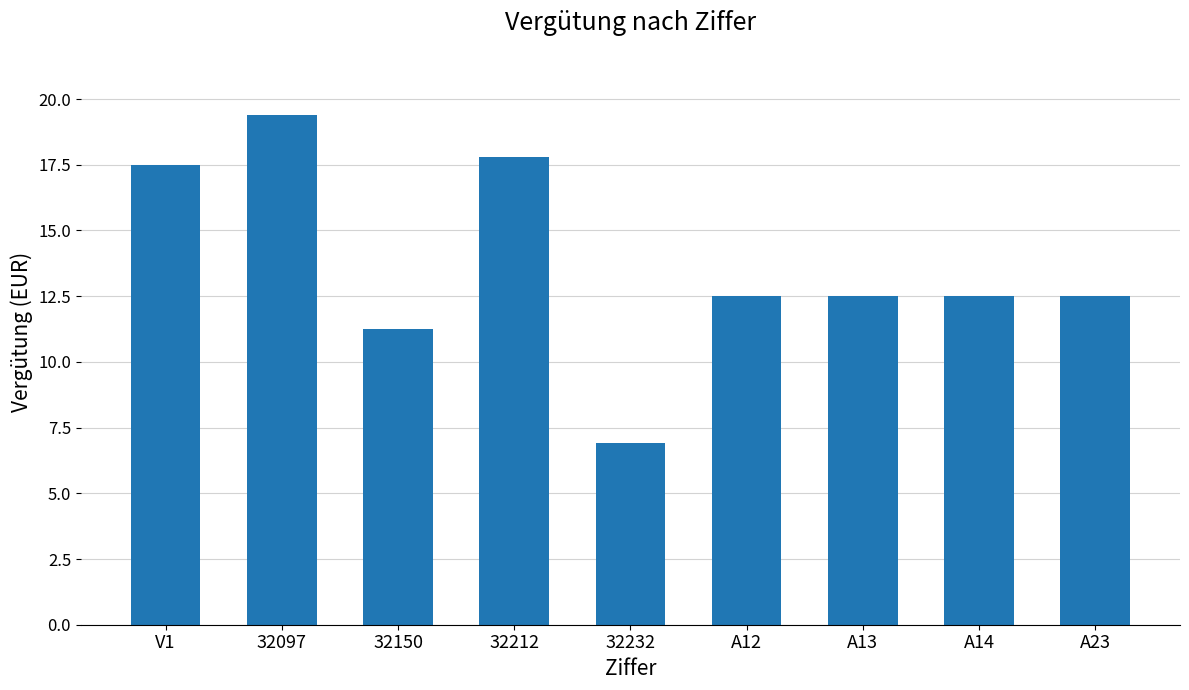

The value at 32232 is 3.1. True or false?

False